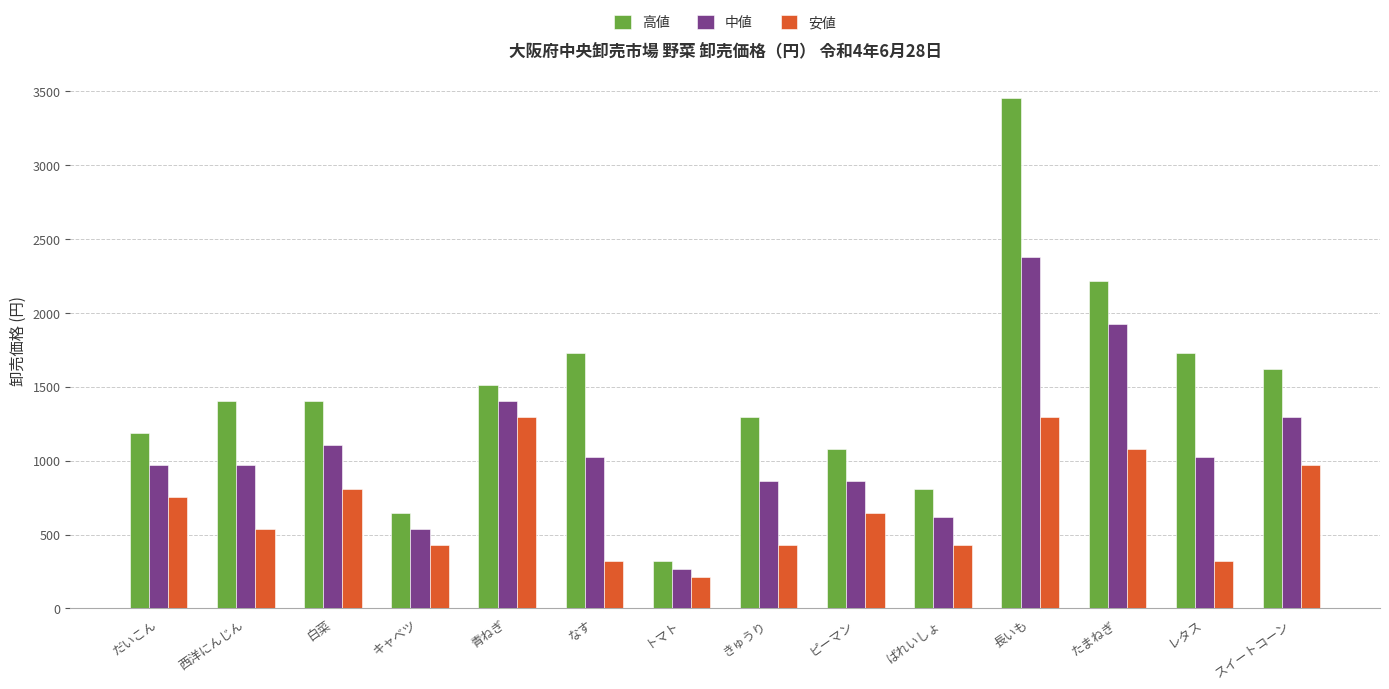

Is it true that 高値 equals 3073 at レタス?

False